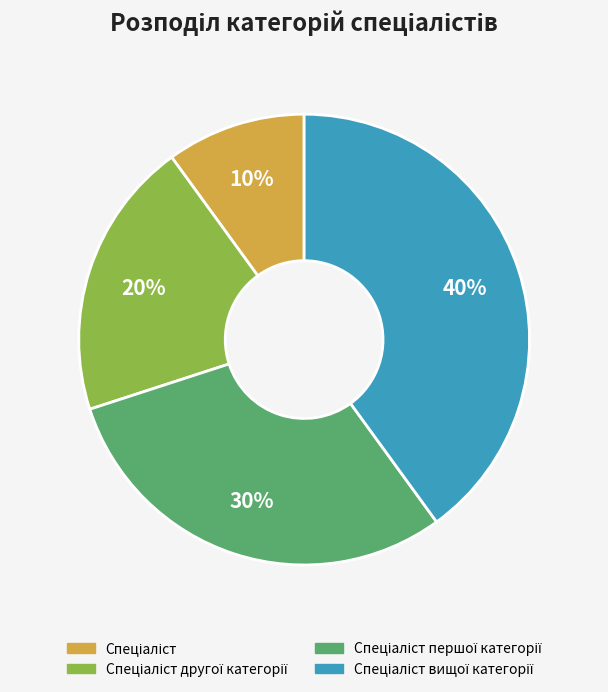

Is there any slice that represents more than half of the pie?

No